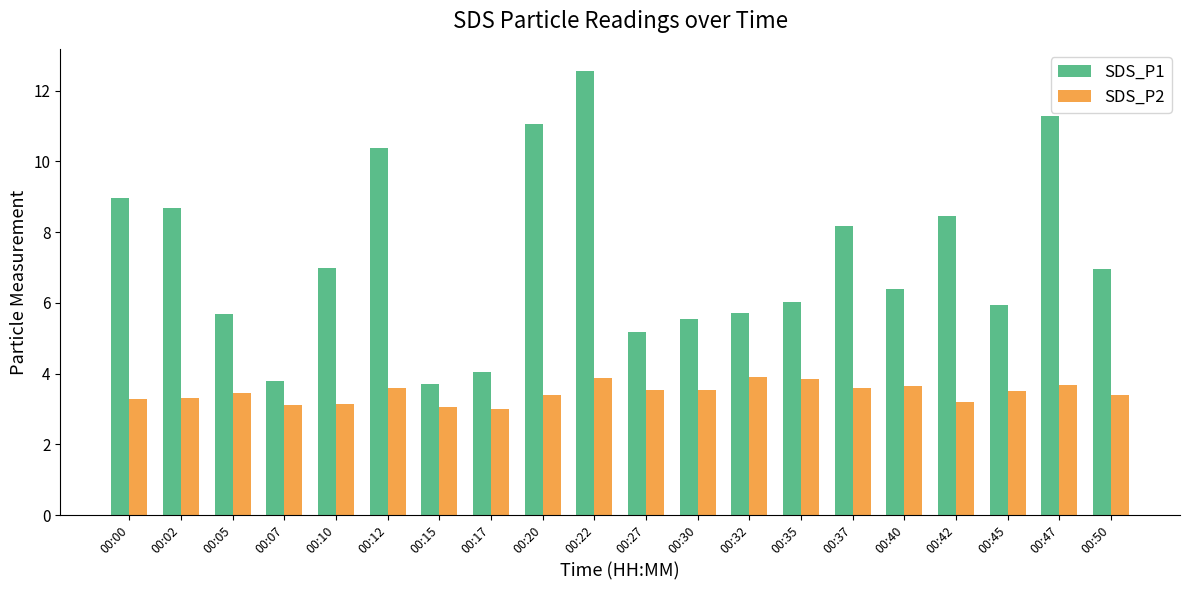

List the series in order of their overall mean, lowest first.

SDS_P2, SDS_P1